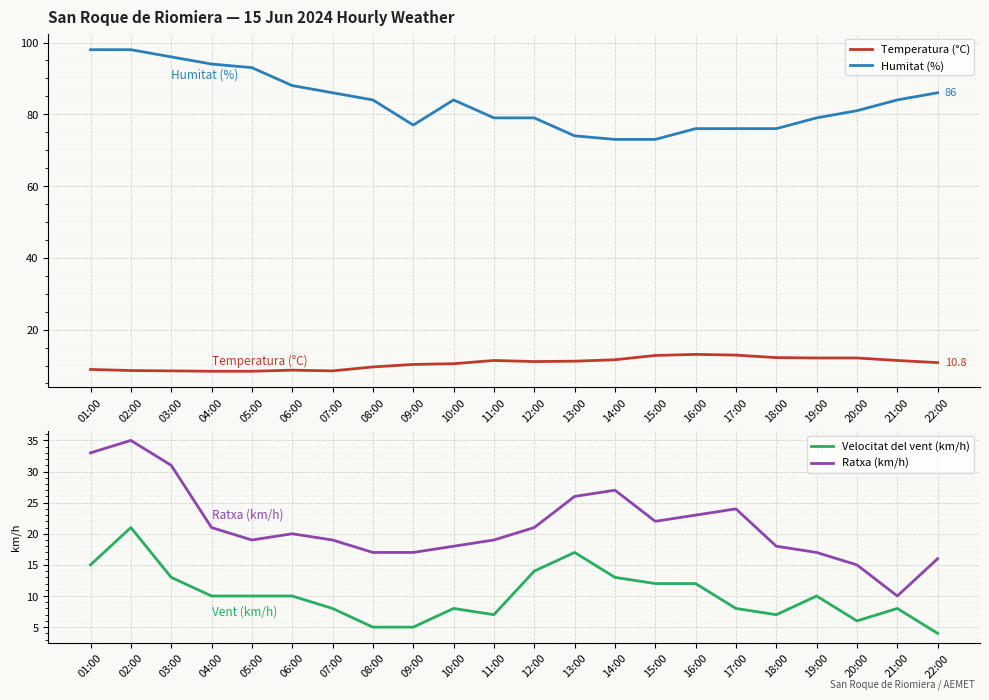

At which category does Temperatura (°C) reach its first local valley?

07:00